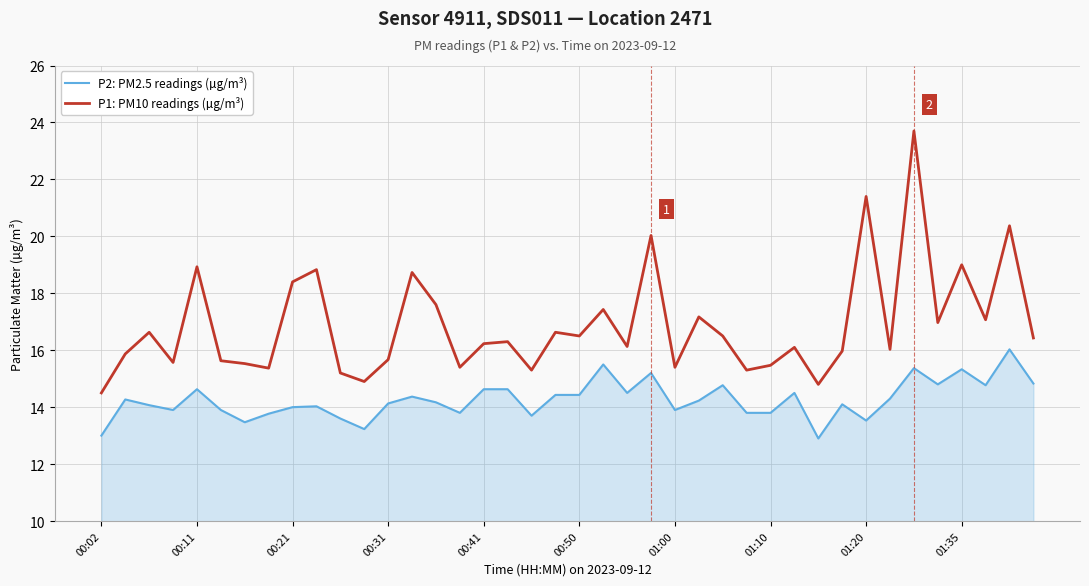

What is the smallest value displayed?

12.9